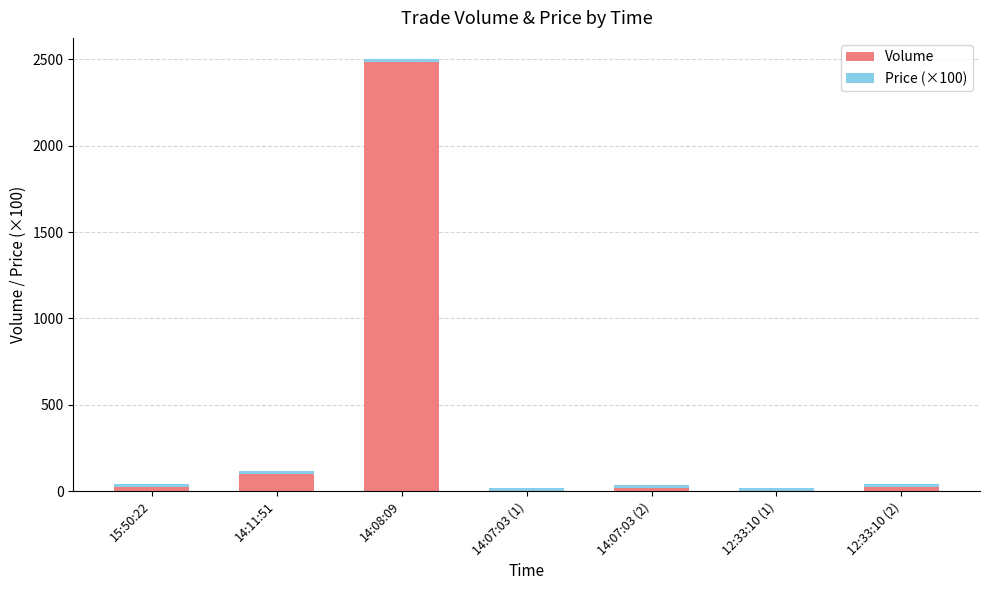

What is the sum of all Volume values?

2653.0